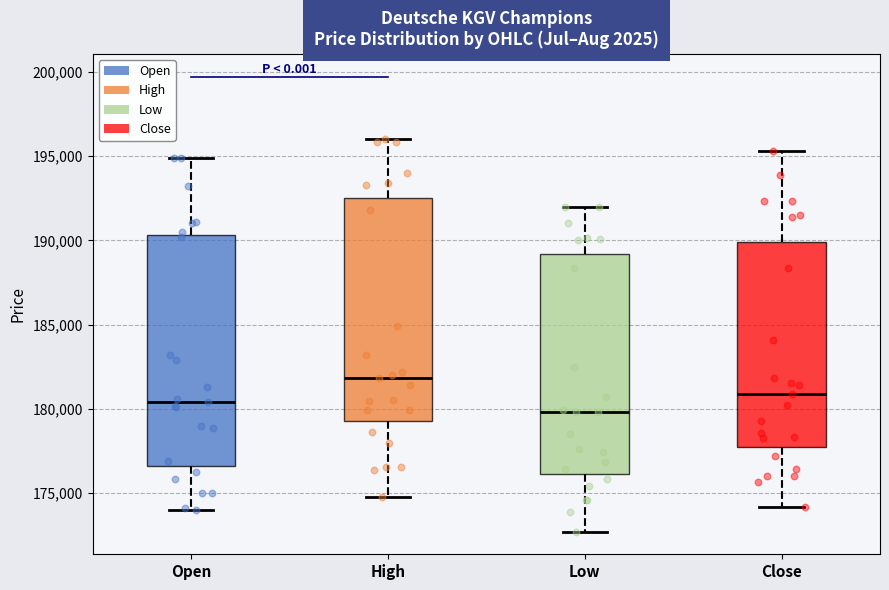

Reading left to right, transcribe this box plot: for each box, give where its median line is, the range the box spans, and where its two whiskers end, as read against the y-axis. The values are not printed on the chart, so give them approximately, as read against the axis.

Open: median 180500, box 176500 to 190500, whiskers 174000 to 195000
High: median 182000, box 179500 to 192500, whiskers 175000 to 196000
Low: median 180000, box 176000 to 189000, whiskers 172500 to 192000
Close: median 181000, box 177500 to 190000, whiskers 174000 to 195500